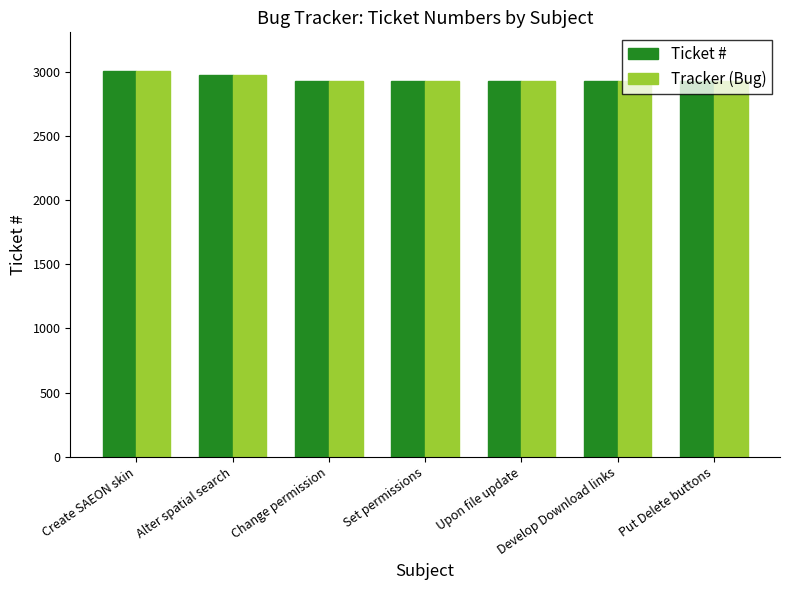

What is the minimum value shown in the chart?

2925